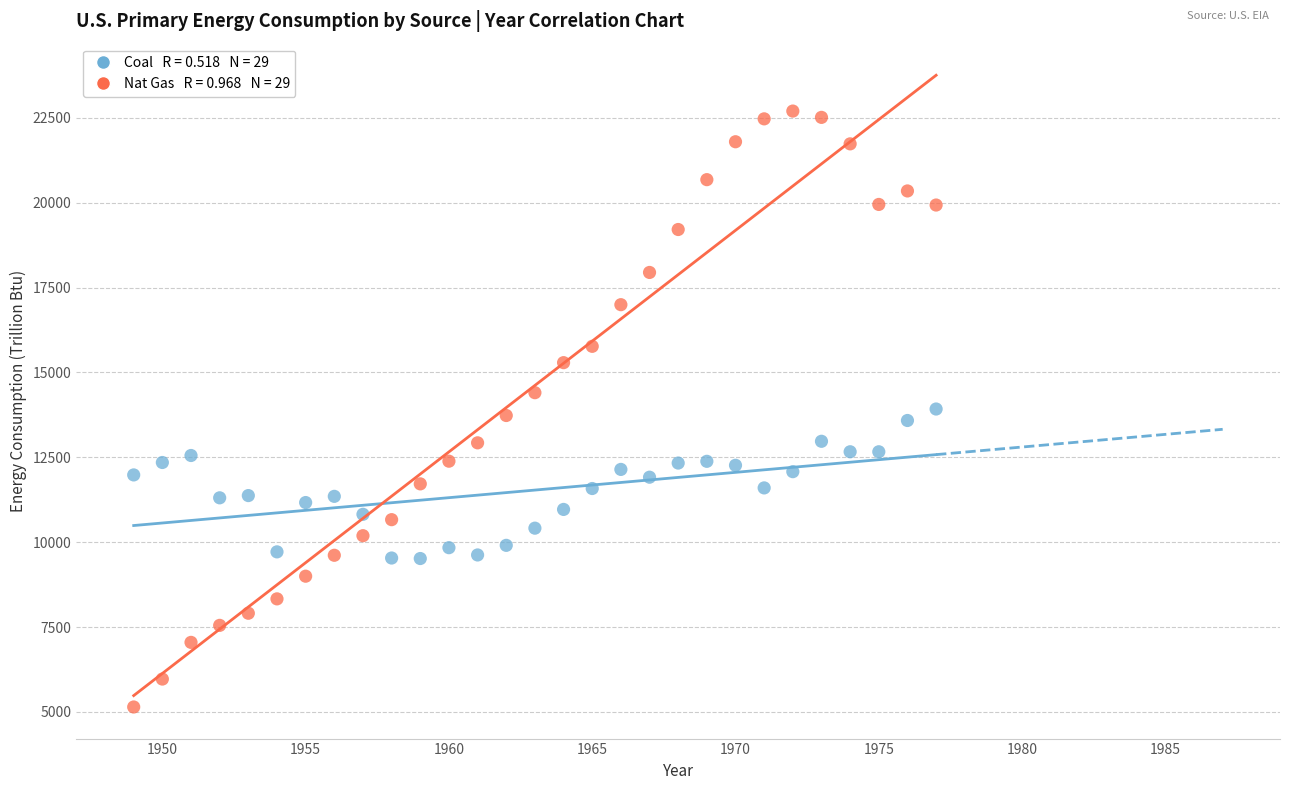

Across all data points, what is the range of X values (max minus min)?

28.0